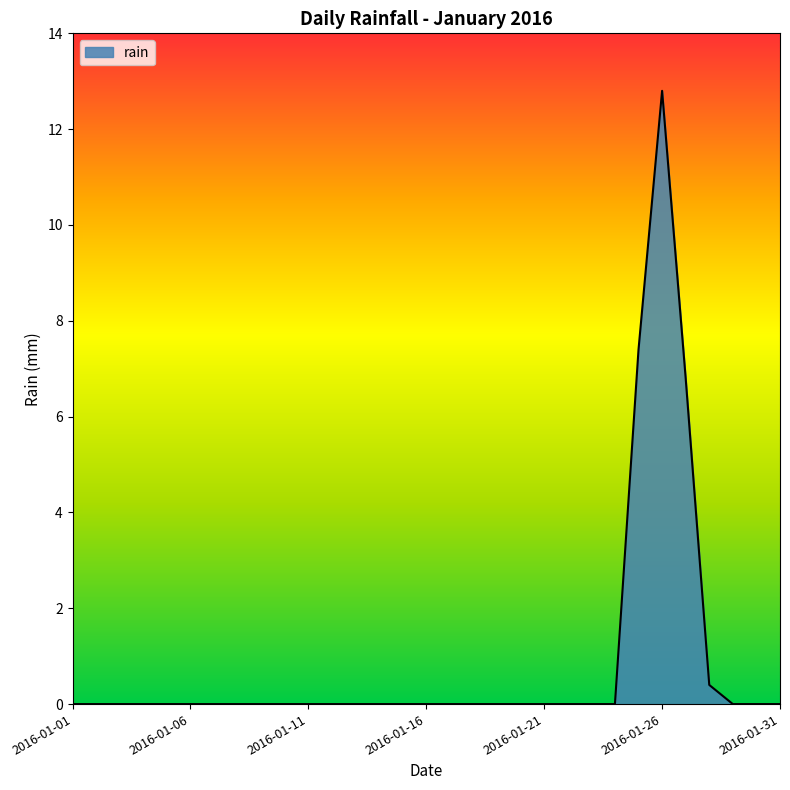

What is the difference between the maximum and minimum values?

12.8